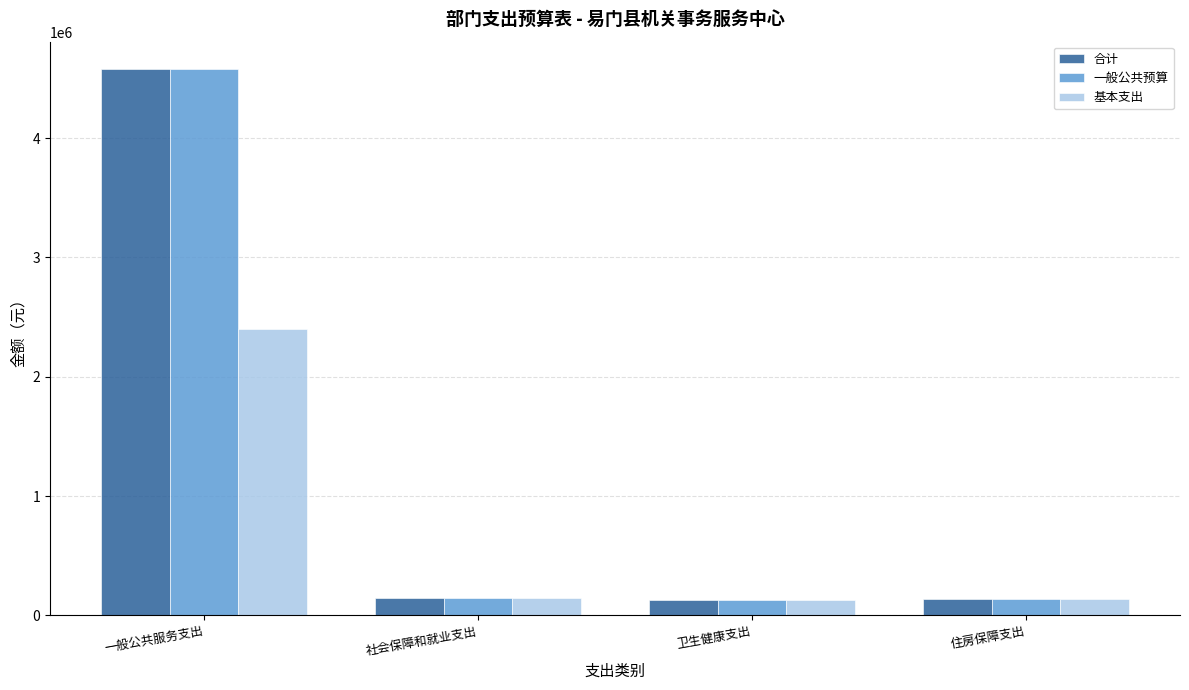

What position from the left is 卫生健康支出?

3